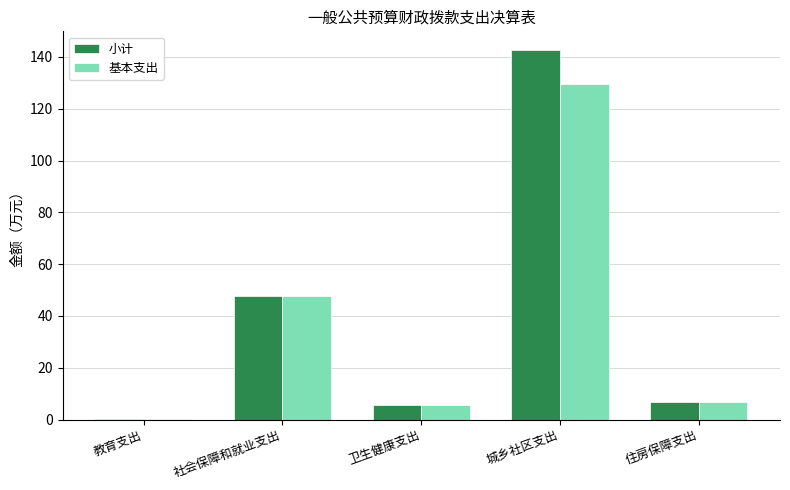

Reading left to right, list all the values displayed in this chart.

小计: 0.1	47.8	5.8	142.7	6.9
基本支出: 0.1	47.8	5.8	129.7	6.9